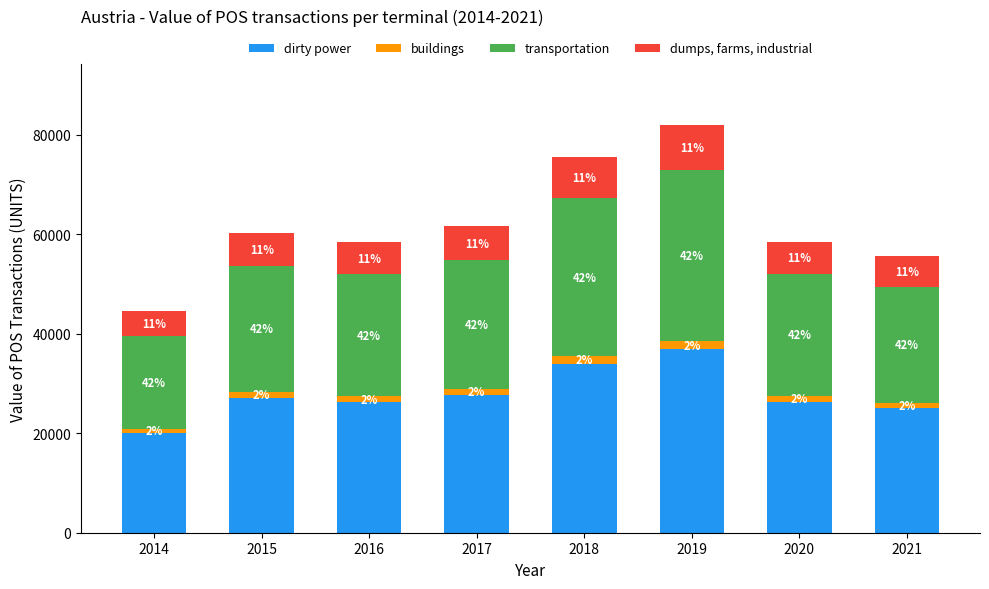

Are the bars grouped side by side (vs. stacked)?

No